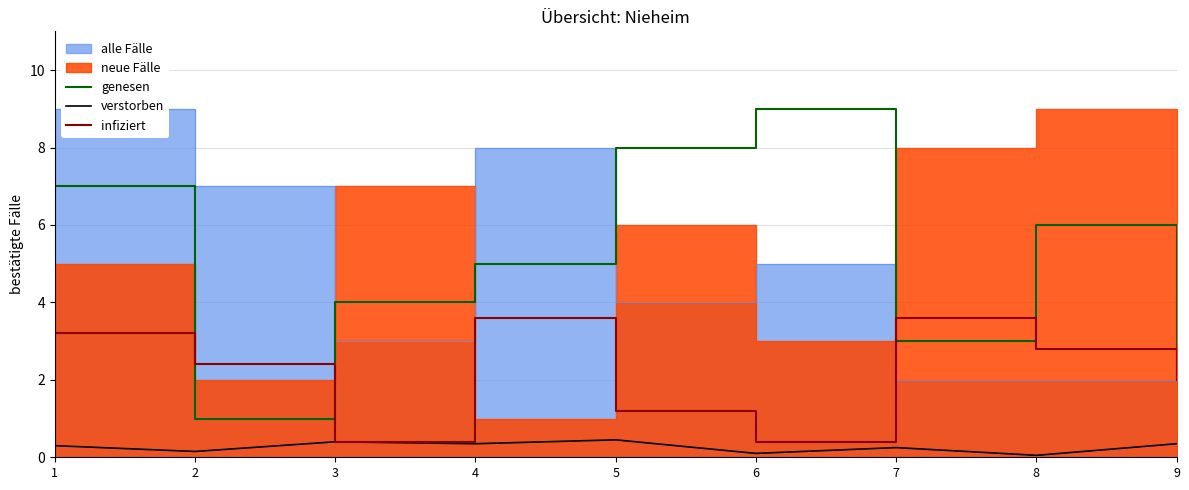

The genesen series shows 3.0 at 7. True or false?

True